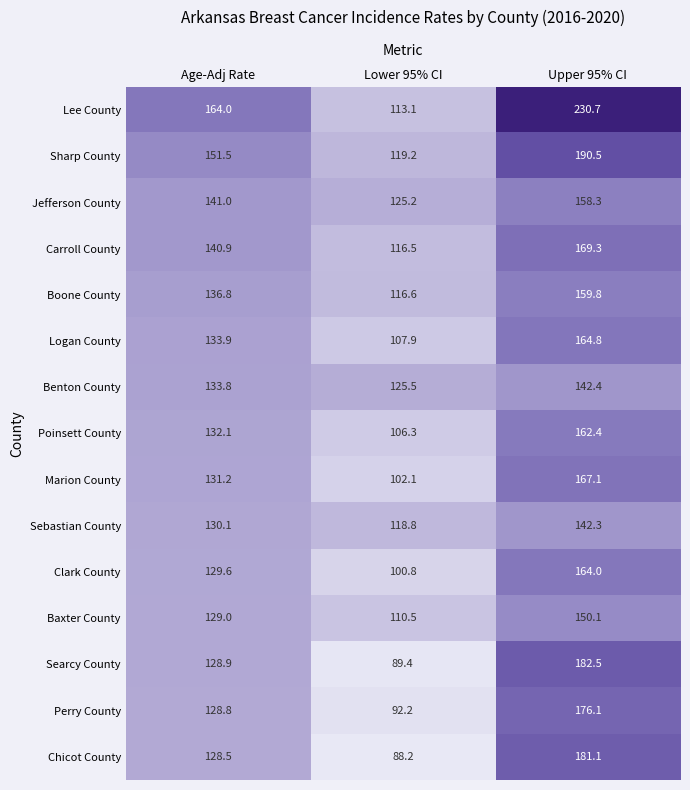

Which category has the highest value across all series?

Upper 95% CI